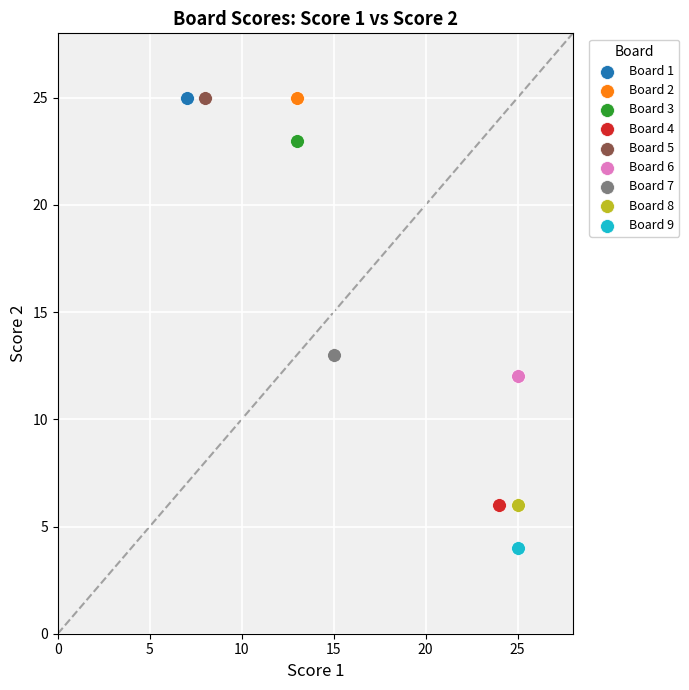

What are all the series names shown in the legend?

Board 1, Board 2, Board 3, Board 4, Board 5, Board 6, Board 7, Board 8, Board 9